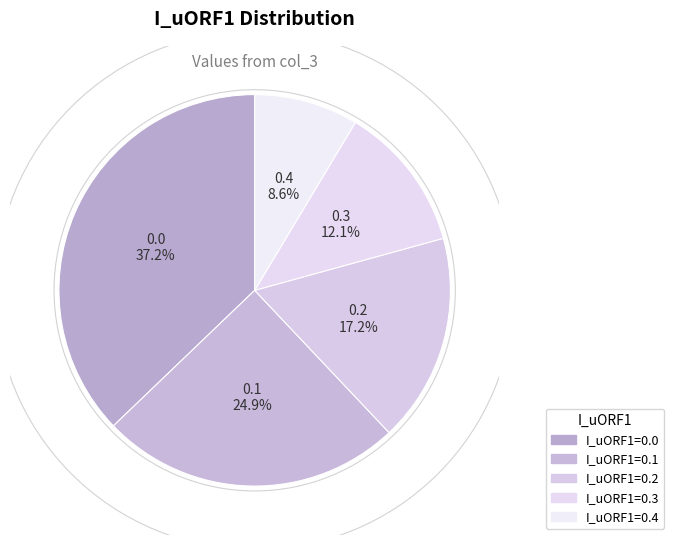

How many segments does this pie chart have?

5